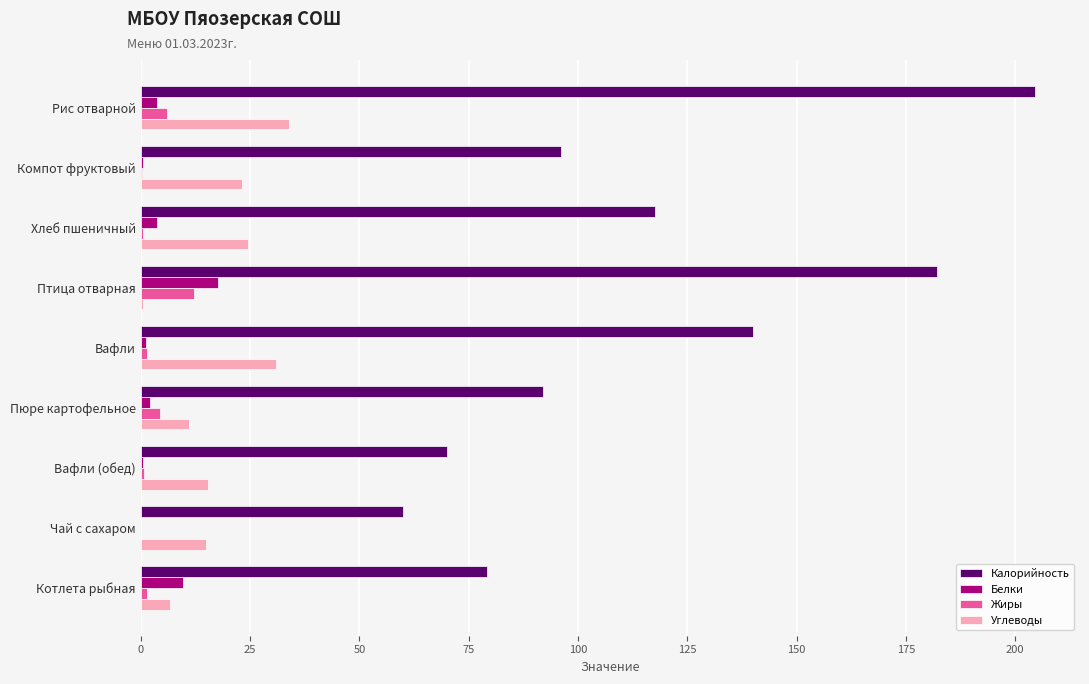

Which series changed the most between Птица отварная and Чай с сахаром?

Калорийность